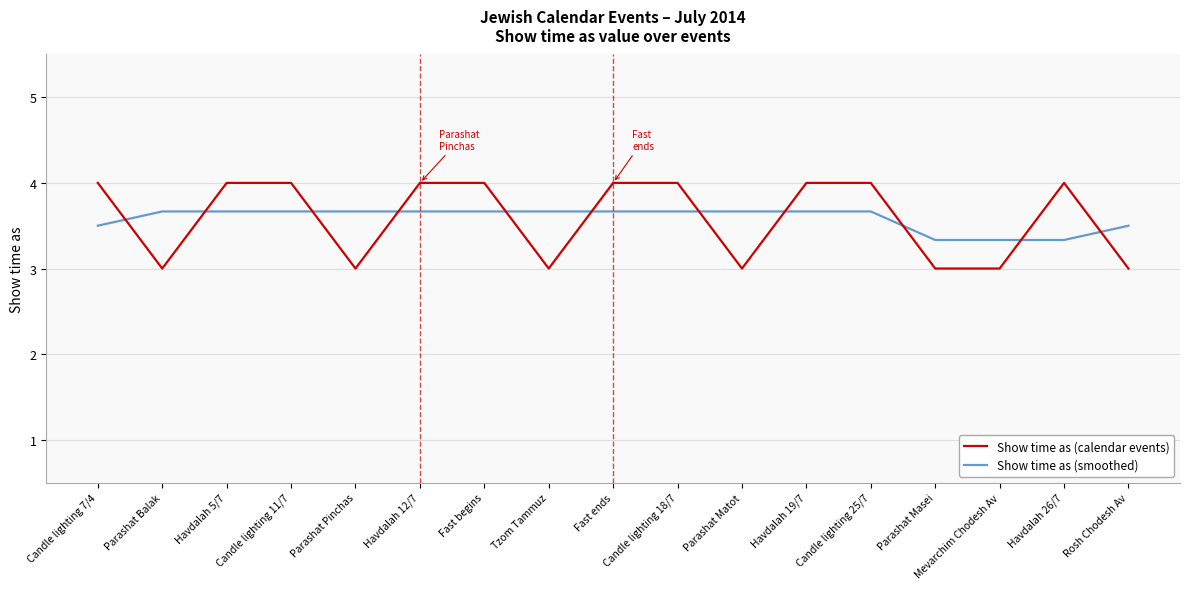

How many times do Show time as (calendar events) and Show time as (smoothed) cross each other?

11